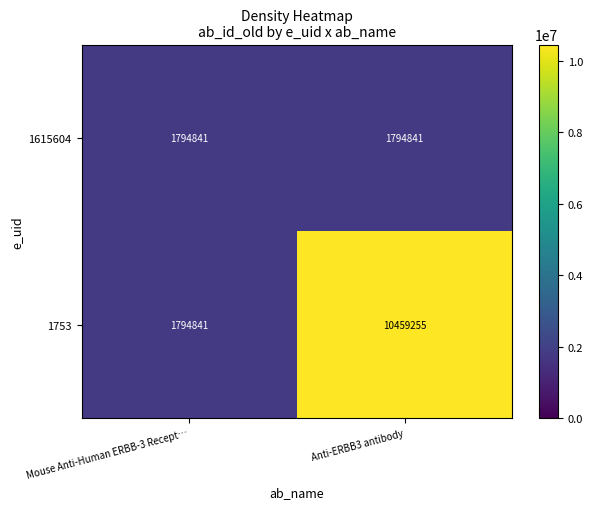

List the series in order of their overall mean, lowest first.

1615604, 1753